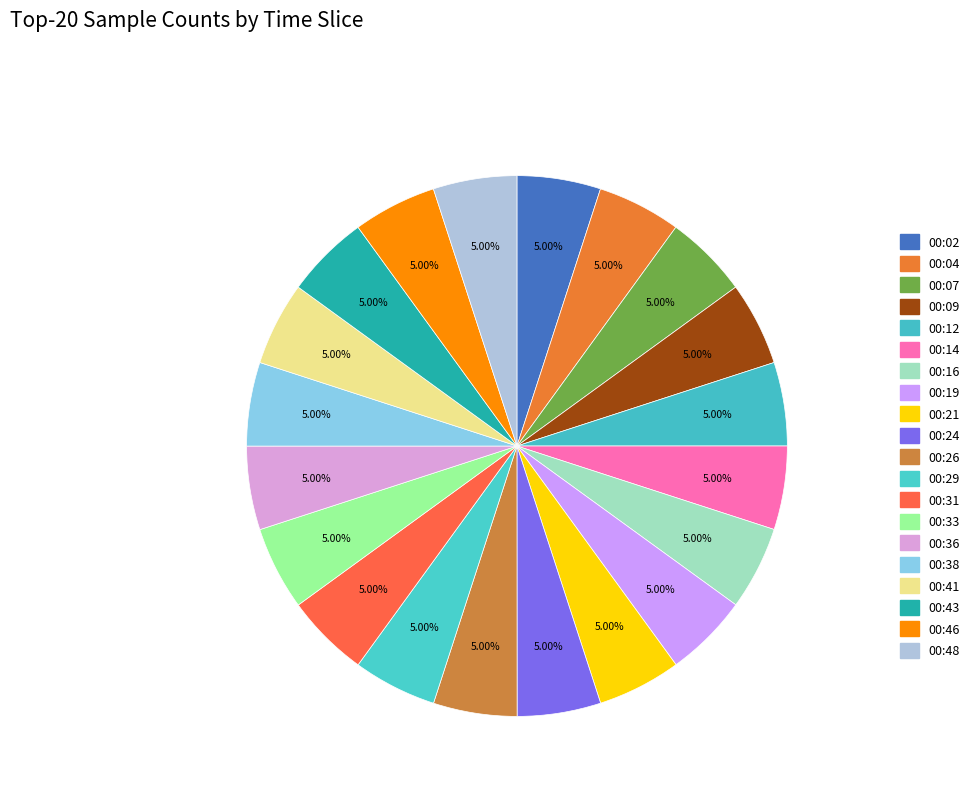

What is the smallest slice in the pie chart?

00:16